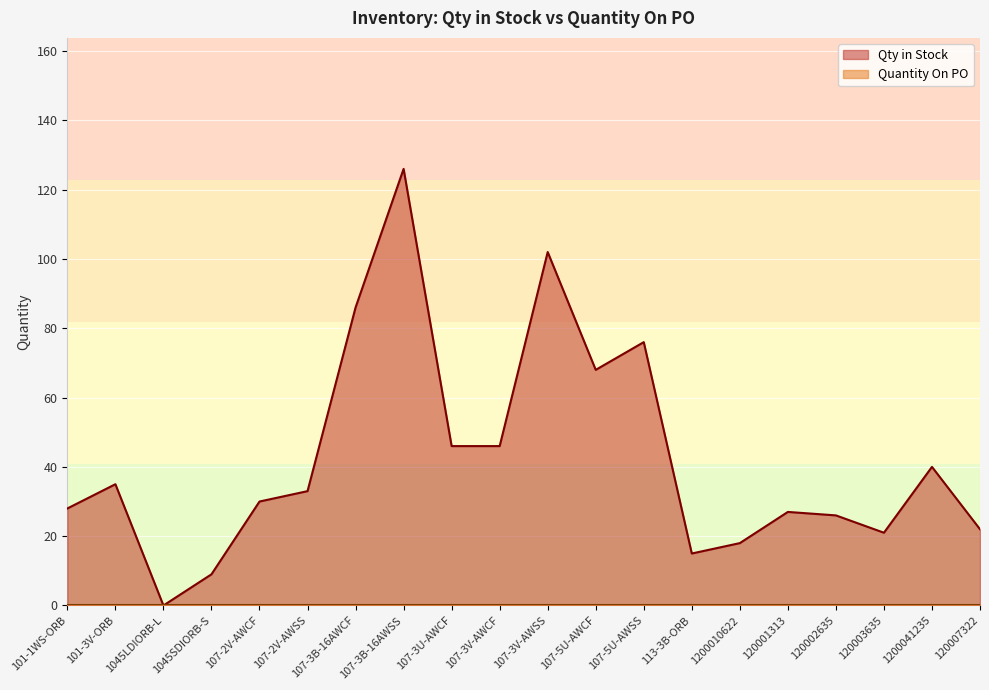

What is the ratio of the value at 107-5U-AWSS to the value at 120002635?

2.9